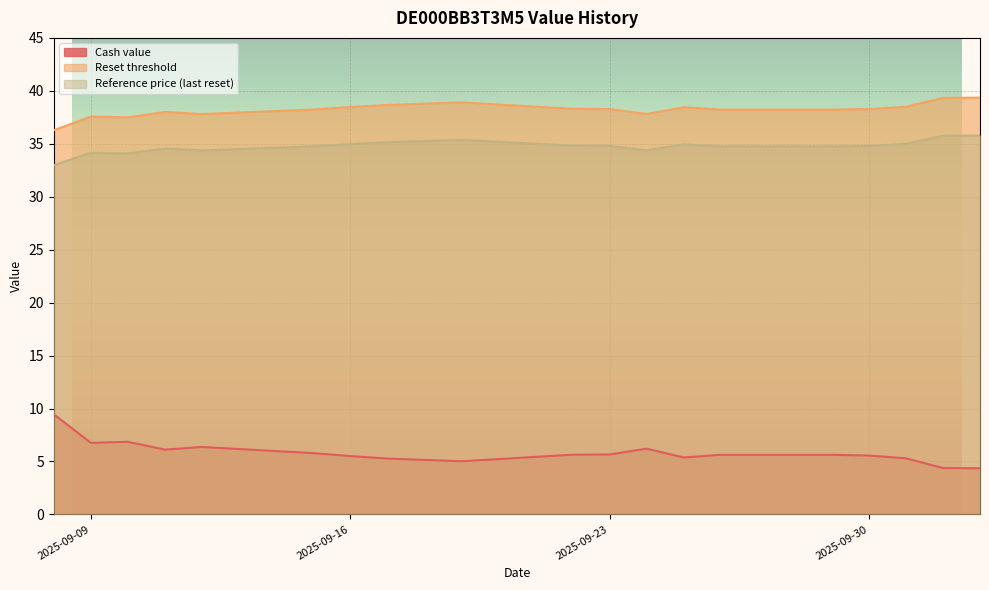

What is the difference between the Cash value values at 2025-09-22 and 2025-10-01?

0.3